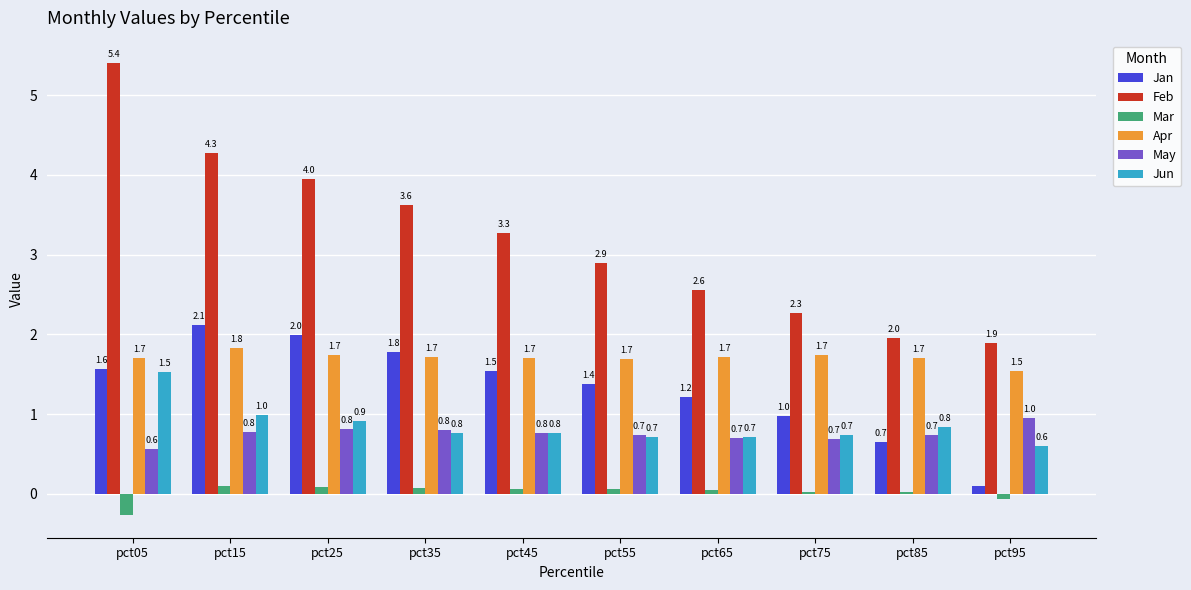

Which series has the largest range (max minus min)?

Feb